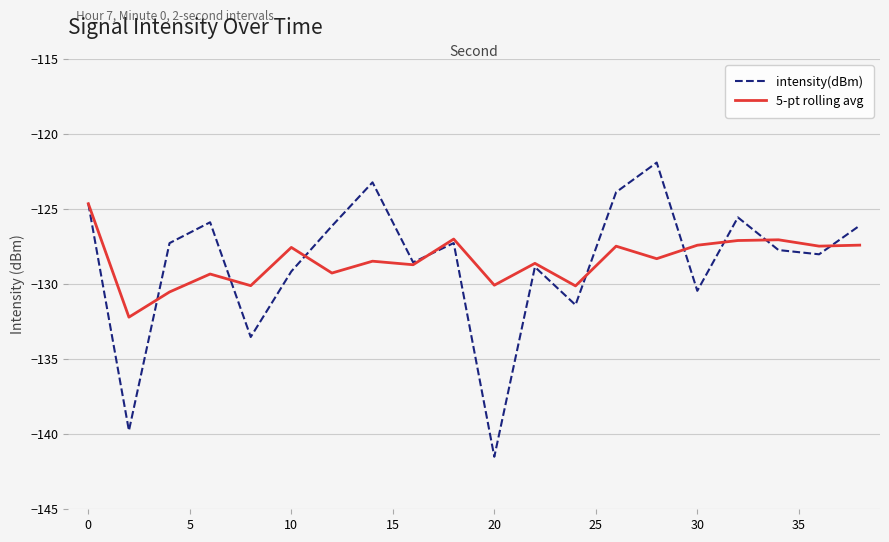

At how many categories does at least one series exceed -124?

3